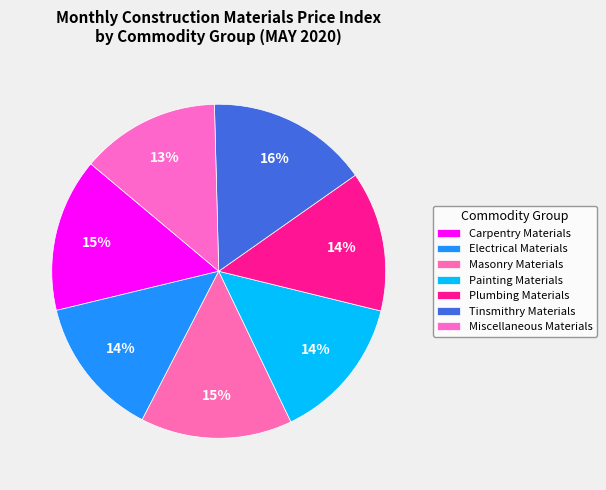

Rank the categories by value from lowest to highest.

Miscellaneous Materials, Plumbing Materials, Electrical Materials, Painting Materials, Masonry Materials, Carpentry Materials, Tinsmithry Materials